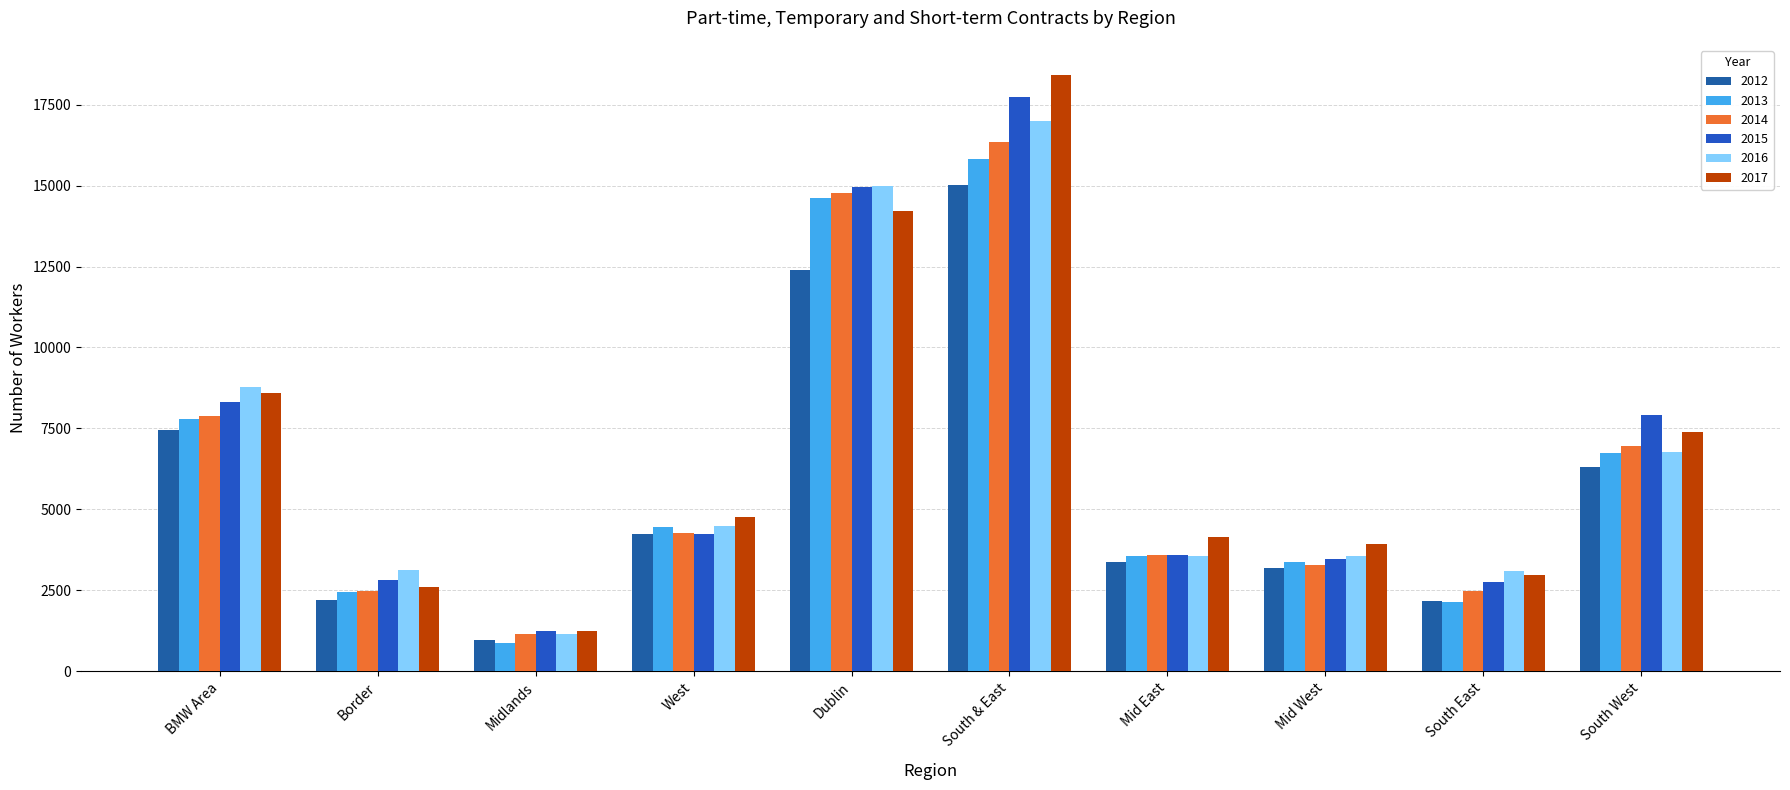

Is it true that 2017 equals 4231 at South West?

False